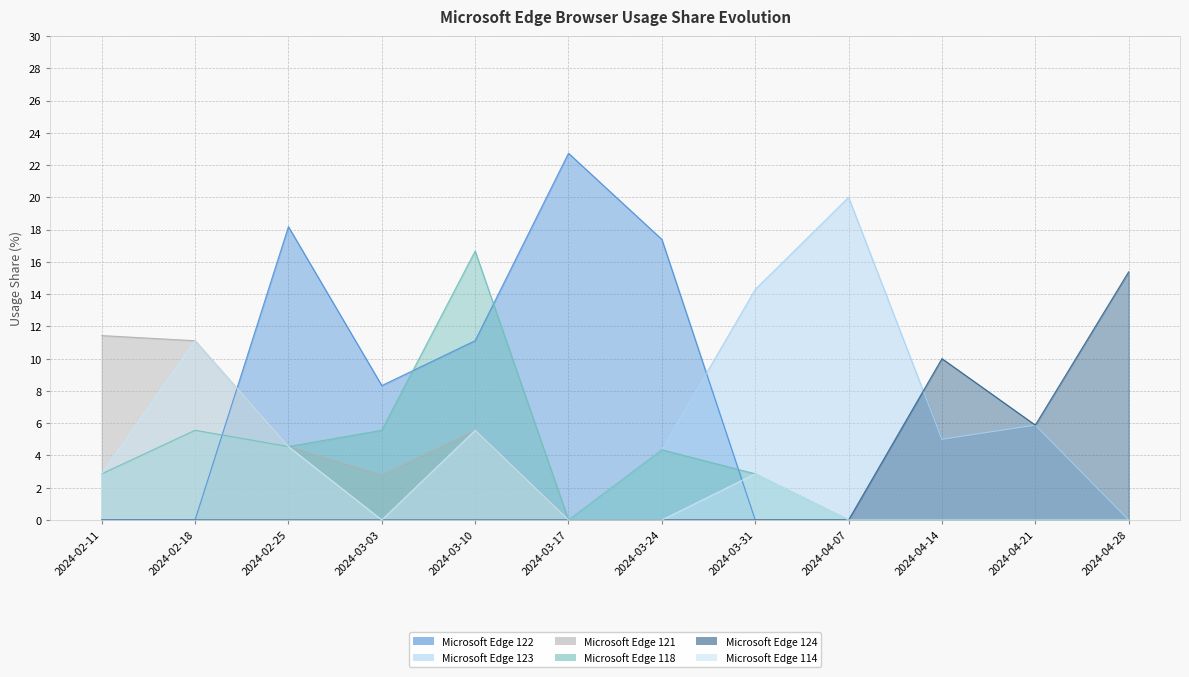

Read the Microsoft Edge 124 value at 2024-04-21.

5.9